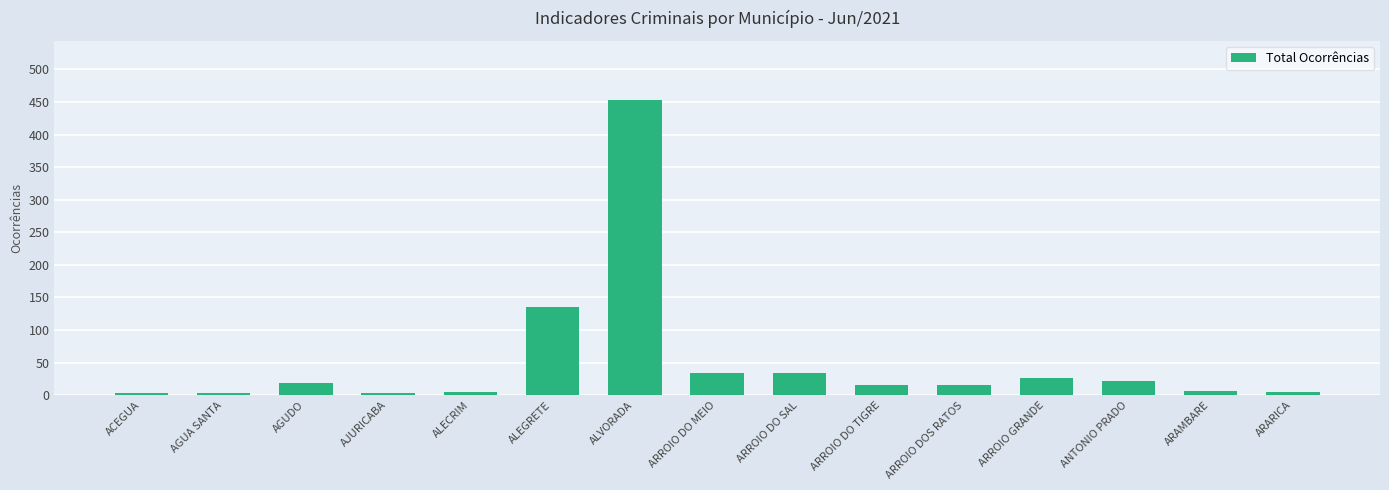

True or false: the data shows 27 at ARROIO GRANDE.

True